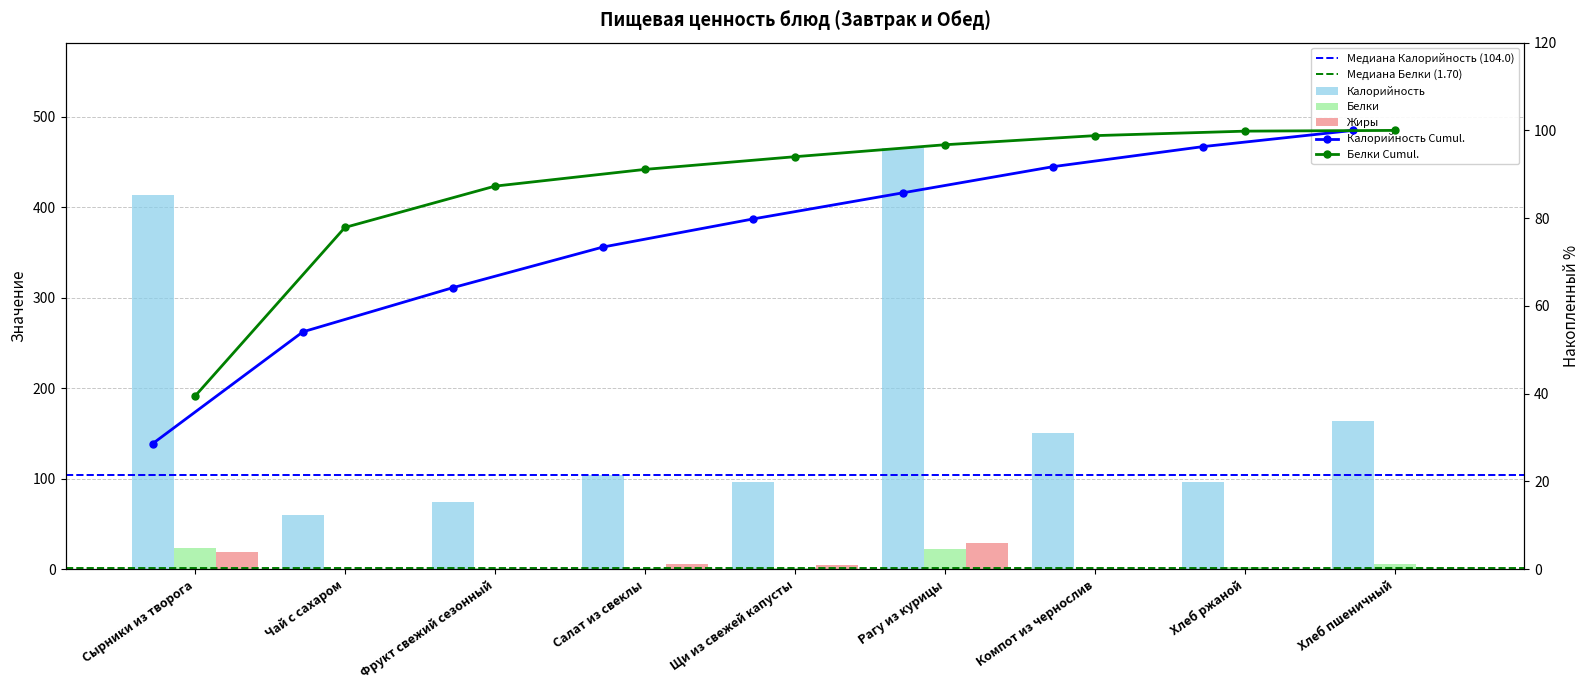

What is the sum of the Белки values at Щи из свежей капусты and Фрукт свежий сезонный?

2.8